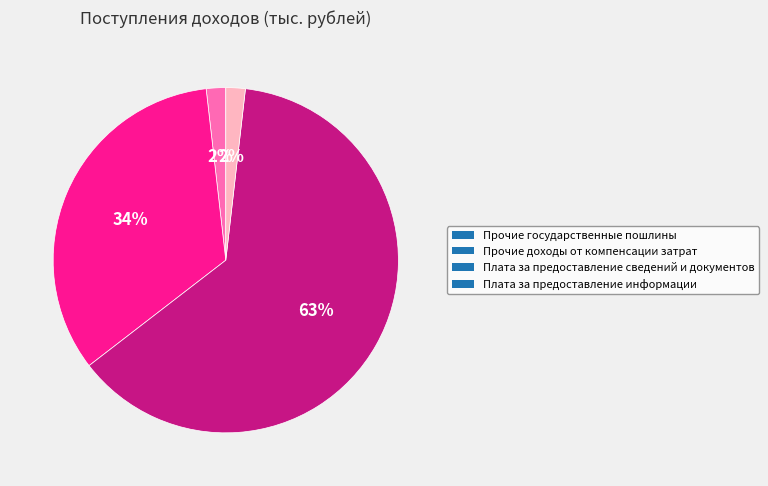

Count the number of slices in the pie.

4